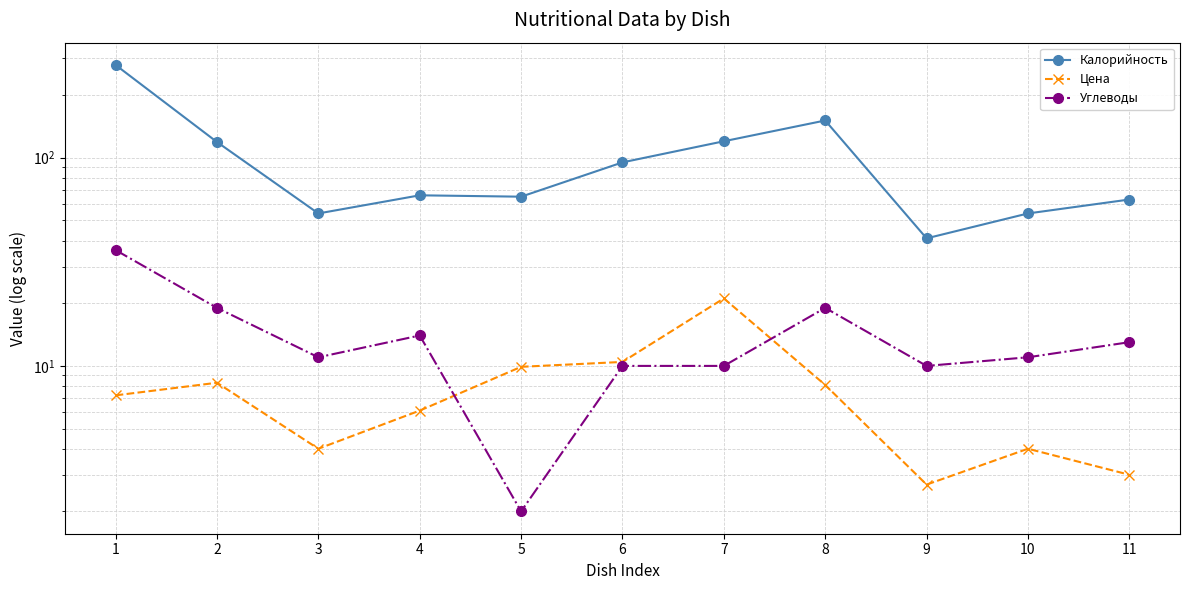

At which category does Калорийность reach its first local valley?

3